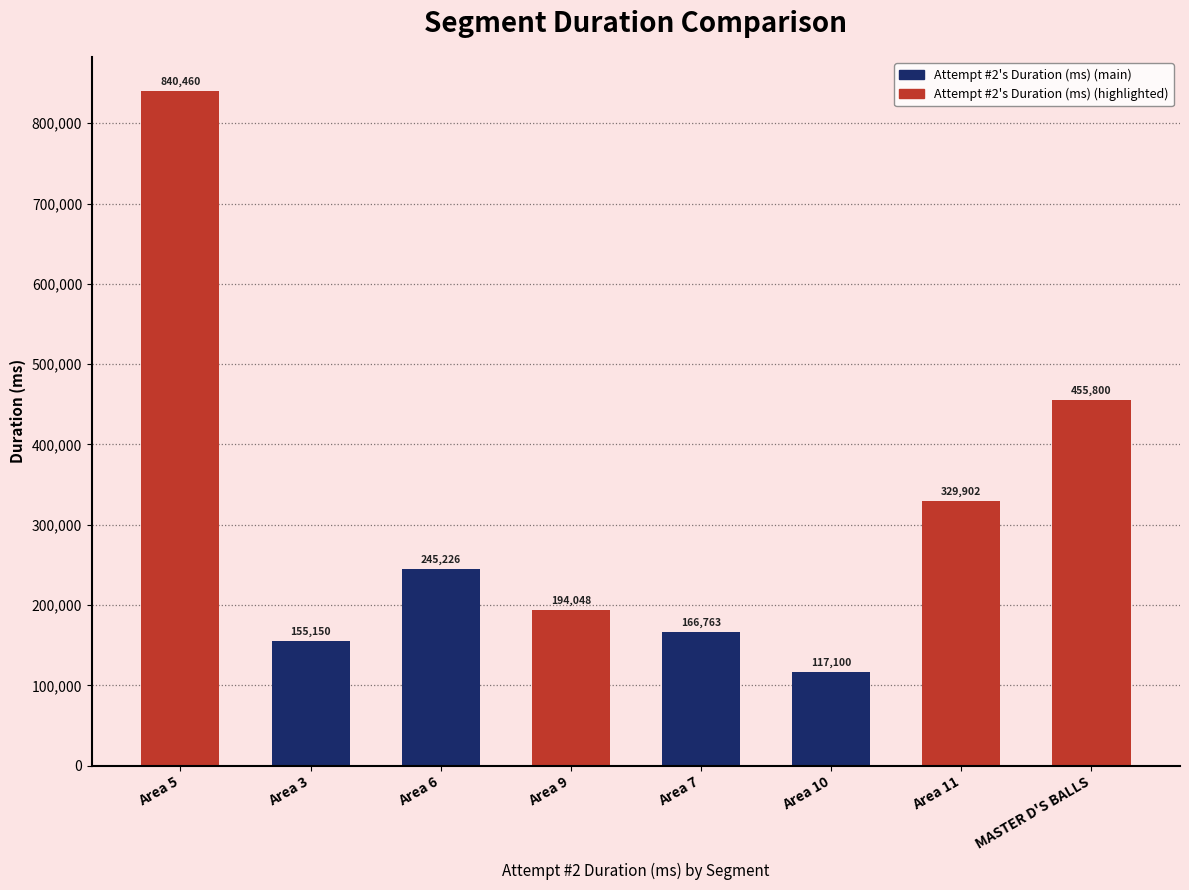

What is the label of the 2nd bar from the right?

Area 11